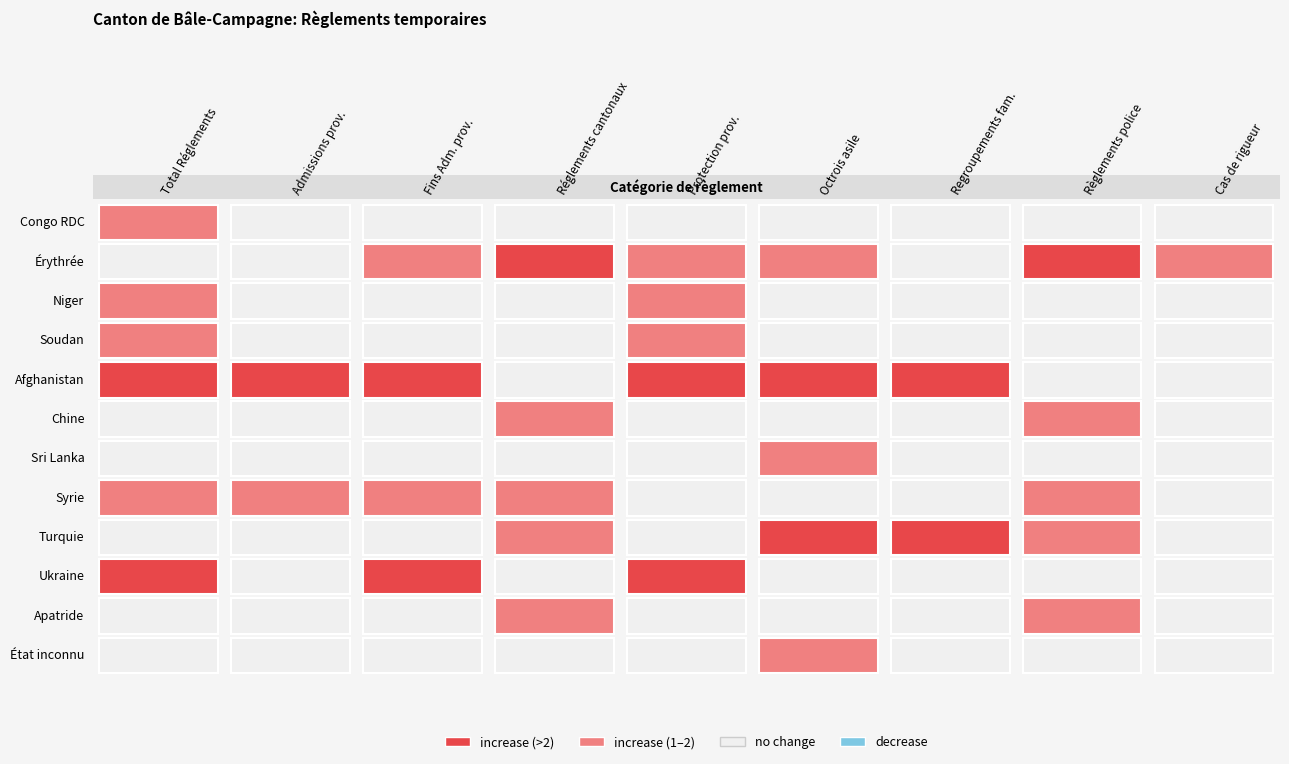

The Syrie series shows 0 at 8. True or false?

False